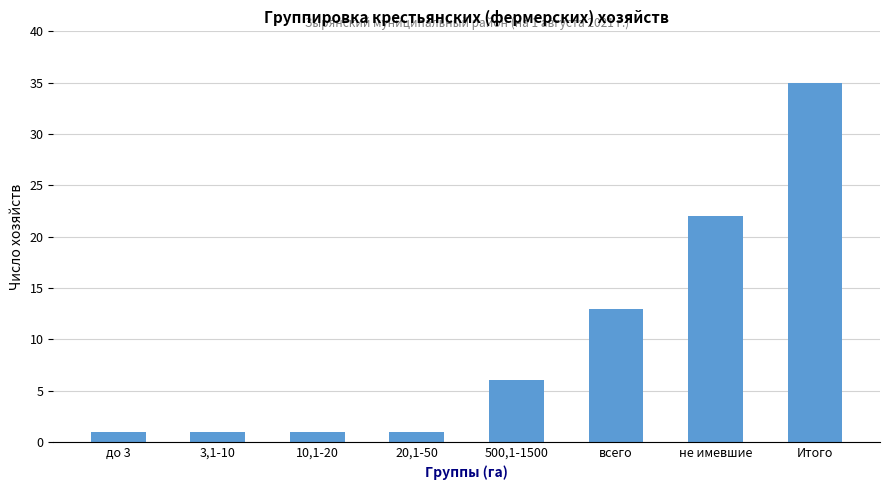

What is the value of the 7th bar from the left?

22